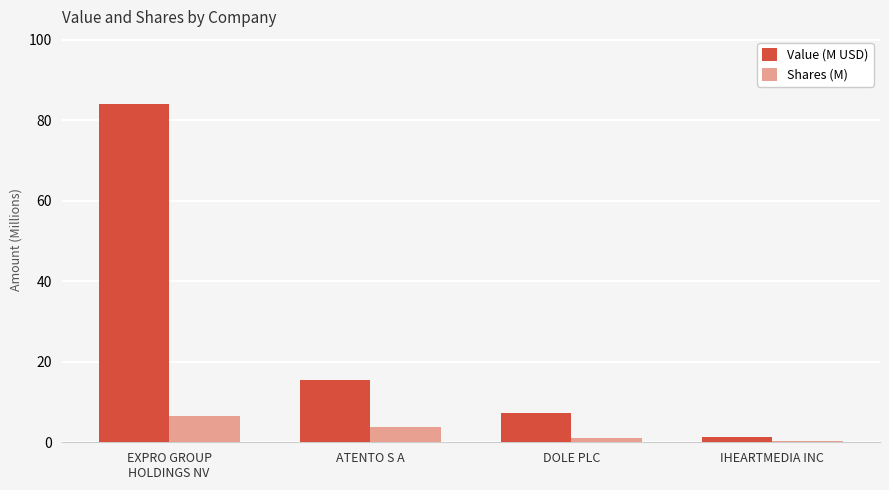

What is the average value of the Shares (M) series?

2.9